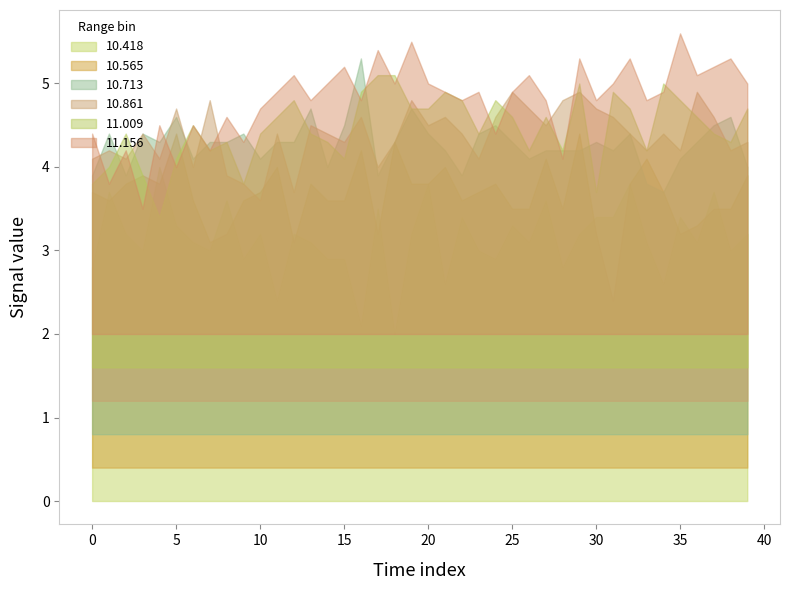

At which label does 11.156 reach its peak?

35